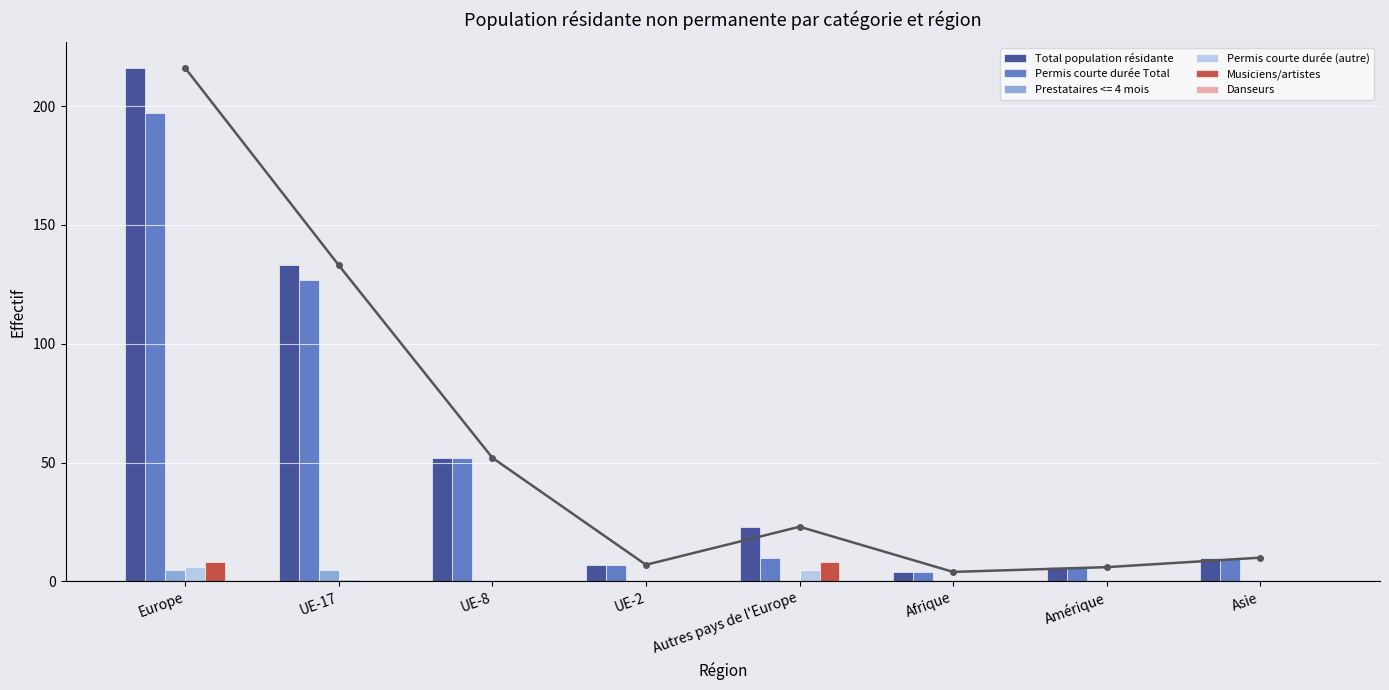

Which category has the lowest value across all series?

UE-8